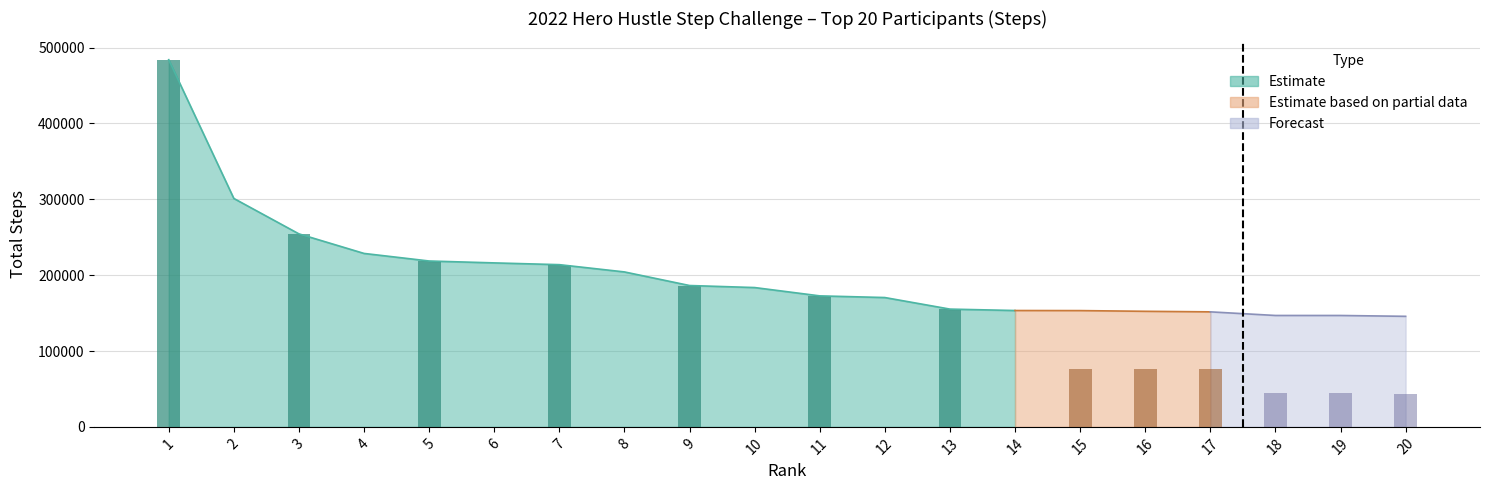

What is the average value?

201969